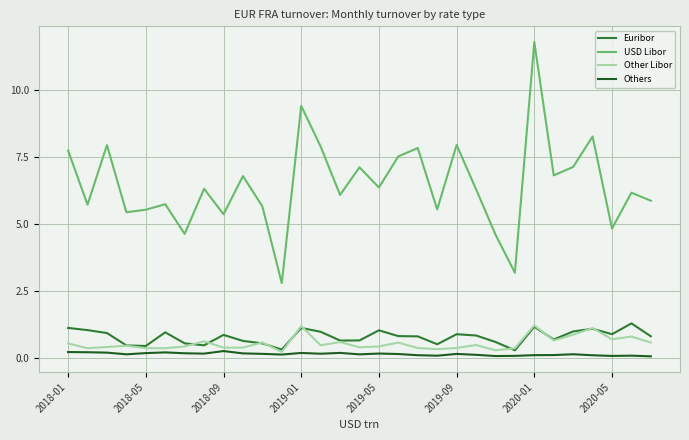

True or false: USD Libor and Other Libor cross at least once.

False